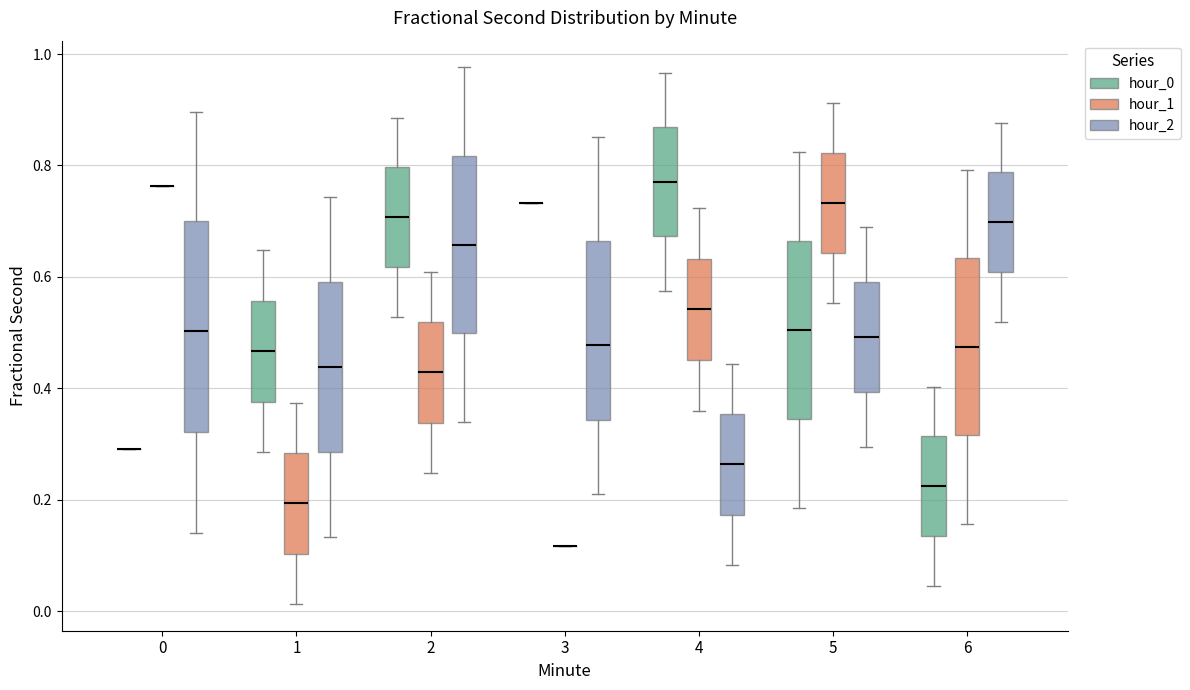

Reading left to right, transcribe this box plot: for each box, give where its median line is, the range the box spans, and where its two whiskers end, as read against the y-axis. The values are not printed on the chart, so give them approximately, as read against the axis.

0 (hour_0): box collapsed to a line at 0.30, whiskers 0.30 to 0.30
0 (hour_1): box collapsed to a line at 0.76, whiskers 0.76 to 0.76
0 (hour_2): median 0.50, box 0.32 to 0.70, whiskers 0.14 to 0.90
1 (hour_0): median 0.46, box 0.38 to 0.56, whiskers 0.28 to 0.64
1 (hour_1): median 0.20, box 0.10 to 0.28, whiskers 0.02 to 0.38
1 (hour_2): median 0.44, box 0.28 to 0.60, whiskers 0.14 to 0.74
2 (hour_0): median 0.70, box 0.62 to 0.80, whiskers 0.52 to 0.88
2 (hour_1): median 0.42, box 0.34 to 0.52, whiskers 0.24 to 0.60
2 (hour_2): median 0.66, box 0.50 to 0.82, whiskers 0.34 to 0.98
3 (hour_0): box collapsed to a line at 0.74, whiskers 0.74 to 0.74
3 (hour_1): box collapsed to a line at 0.12, whiskers 0.12 to 0.12
3 (hour_2): median 0.48, box 0.34 to 0.66, whiskers 0.22 to 0.86
4 (hour_0): median 0.78, box 0.68 to 0.86, whiskers 0.58 to 0.96
4 (hour_1): median 0.54, box 0.46 to 0.64, whiskers 0.36 to 0.72
4 (hour_2): median 0.26, box 0.18 to 0.36, whiskers 0.08 to 0.44
5 (hour_0): median 0.50, box 0.34 to 0.66, whiskers 0.18 to 0.82
5 (hour_1): median 0.74, box 0.64 to 0.82, whiskers 0.56 to 0.92
5 (hour_2): median 0.50, box 0.40 to 0.60, whiskers 0.30 to 0.68
6 (hour_0): median 0.22, box 0.14 to 0.32, whiskers 0.04 to 0.40
6 (hour_1): median 0.48, box 0.32 to 0.64, whiskers 0.16 to 0.80
6 (hour_2): median 0.70, box 0.60 to 0.78, whiskers 0.52 to 0.88